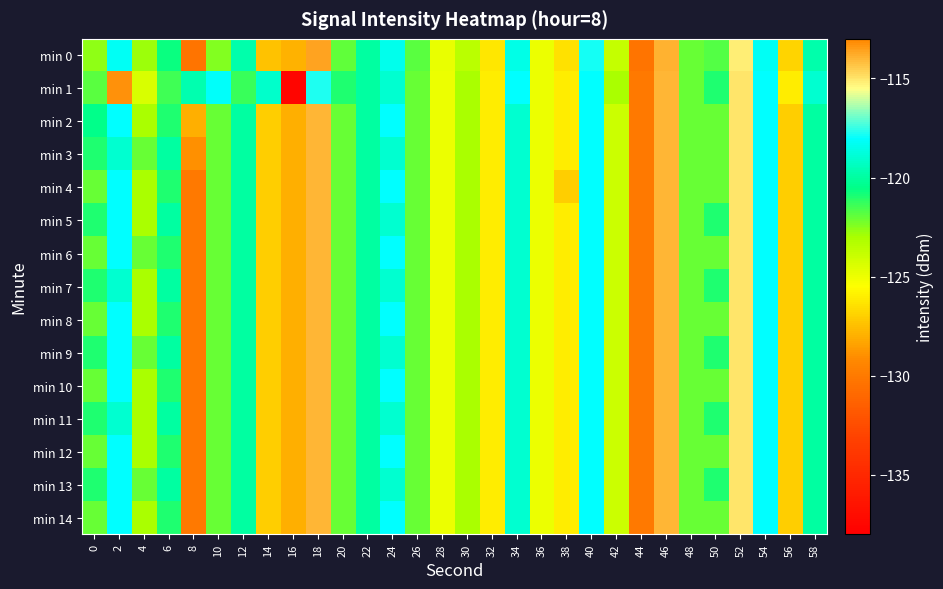

Reading left to right, list all the values displayed in this chart.

min 0: 0=-122.6	2=-118.3	4=-122.8	6=-120.6	8=-130.4	10=-122.4	12=-119.8	14=-127.4	16=-127.9	18=-113.6	20=-122.0	22=-120.0	24=-118.4	26=-121.9	28=-124.8	30=-123.5	32=-126.2	34=-118.6	36=-125.0	38=-126.4	40=-117.8	42=-123.8	44=-130.4	46=-113.9	48=-122.0	50=-121.7	52=-115.2	54=-118.3	56=-126.8	58=-119.8
min 1: 0=-121.8	2=-113.3	4=-124.3	6=-121.4	8=-119.7	10=-118.1	12=-121.3	14=-119.1	16=-137.5	18=-117.7	20=-121.0	22=-120.0	24=-119.0	26=-122.0	28=-125.0	30=-123.0	32=-126.0	34=-118.0	36=-125.0	38=-126.0	40=-118.0	42=-123.0	44=-130.0	46=-114.0	48=-122.0	50=-121.0	52=-115.0	54=-118.0	56=-126.0	58=-119.0
min 2: 0=-120.5	2=-118.0	4=-123.0	6=-121.0	8=-128.0	10=-122.0	12=-120.0	14=-127.0	16=-128.0	18=-114.0	20=-122.0	22=-120.0	24=-118.0	26=-122.0	28=-125.0	30=-123.0	32=-126.0	34=-119.0	36=-125.0	38=-126.0	40=-118.0	42=-124.0	44=-130.0	46=-114.0	48=-122.0	50=-122.0	52=-115.0	54=-118.0	56=-127.0	58=-120.0
min 3: 0=-121.0	2=-119.0	4=-122.0	6=-120.0	8=-129.0	10=-122.0	12=-120.0	14=-127.0	16=-128.0	18=-114.0	20=-122.0	22=-120.0	24=-119.0	26=-122.0	28=-125.0	30=-123.0	32=-126.0	34=-119.0	36=-125.0	38=-126.0	40=-118.0	42=-124.0	44=-130.0	46=-114.0	48=-122.0	50=-122.0	52=-115.0	54=-118.0	56=-127.0	58=-120.0
min 4: 0=-122.0	2=-118.0	4=-123.0	6=-121.0	8=-130.0	10=-122.0	12=-120.0	14=-127.0	16=-128.0	18=-114.0	20=-122.0	22=-120.0	24=-118.0	26=-122.0	28=-125.0	30=-123.0	32=-126.0	34=-119.0	36=-125.0	38=-127.0	40=-118.0	42=-124.0	44=-130.0	46=-114.0	48=-122.0	50=-122.0	52=-115.0	54=-118.0	56=-127.0	58=-120.0
min 5: 0=-121.0	2=-118.0	4=-123.0	6=-120.0	8=-130.0	10=-122.0	12=-120.0	14=-127.0	16=-128.0	18=-114.0	20=-122.0	22=-120.0	24=-119.0	26=-122.0	28=-125.0	30=-123.0	32=-126.0	34=-119.0	36=-125.0	38=-126.0	40=-118.0	42=-124.0	44=-130.0	46=-114.0	48=-122.0	50=-121.0	52=-115.0	54=-118.0	56=-127.0	58=-120.0
min 6: 0=-122.0	2=-118.0	4=-122.0	6=-121.0	8=-130.0	10=-122.0	12=-120.0	14=-127.0	16=-128.0	18=-114.0	20=-122.0	22=-120.0	24=-118.0	26=-122.0	28=-125.0	30=-123.0	32=-126.0	34=-119.0	36=-125.0	38=-126.0	40=-118.0	42=-124.0	44=-130.0	46=-114.0	48=-122.0	50=-122.0	52=-115.0	54=-118.0	56=-127.0	58=-120.0
min 7: 0=-121.0	2=-119.0	4=-123.0	6=-120.0	8=-130.0	10=-122.0	12=-120.0	14=-127.0	16=-128.0	18=-114.0	20=-122.0	22=-120.0	24=-119.0	26=-122.0	28=-125.0	30=-123.0	32=-126.0	34=-119.0	36=-125.0	38=-126.0	40=-118.0	42=-124.0	44=-130.0	46=-114.0	48=-122.0	50=-121.0	52=-115.0	54=-118.0	56=-127.0	58=-120.0
min 8: 0=-122.0	2=-118.0	4=-123.0	6=-121.0	8=-130.0	10=-122.0	12=-120.0	14=-127.0	16=-128.0	18=-114.0	20=-122.0	22=-120.0	24=-118.0	26=-122.0	28=-125.0	30=-123.0	32=-126.0	34=-119.0	36=-125.0	38=-126.0	40=-118.0	42=-124.0	44=-130.0	46=-114.0	48=-122.0	50=-122.0	52=-115.0	54=-118.0	56=-127.0	58=-120.0
min 9: 0=-121.0	2=-118.0	4=-122.0	6=-120.0	8=-130.0	10=-122.0	12=-120.0	14=-127.0	16=-128.0	18=-114.0	20=-122.0	22=-120.0	24=-119.0	26=-122.0	28=-125.0	30=-123.0	32=-126.0	34=-119.0	36=-125.0	38=-126.0	40=-118.0	42=-124.0	44=-130.0	46=-114.0	48=-122.0	50=-121.0	52=-115.0	54=-118.0	56=-127.0	58=-120.0
min 10: 0=-122.0	2=-118.0	4=-123.0	6=-121.0	8=-130.0	10=-122.0	12=-120.0	14=-127.0	16=-128.0	18=-114.0	20=-122.0	22=-120.0	24=-118.0	26=-122.0	28=-125.0	30=-123.0	32=-126.0	34=-119.0	36=-125.0	38=-126.0	40=-118.0	42=-124.0	44=-130.0	46=-114.0	48=-122.0	50=-122.0	52=-115.0	54=-118.0	56=-127.0	58=-120.0
min 11: 0=-121.0	2=-119.0	4=-123.0	6=-120.0	8=-130.0	10=-122.0	12=-120.0	14=-127.0	16=-128.0	18=-114.0	20=-122.0	22=-120.0	24=-119.0	26=-122.0	28=-125.0	30=-123.0	32=-126.0	34=-119.0	36=-125.0	38=-126.0	40=-118.0	42=-124.0	44=-130.0	46=-114.0	48=-122.0	50=-121.0	52=-115.0	54=-118.0	56=-127.0	58=-120.0
min 12: 0=-122.0	2=-118.0	4=-123.0	6=-121.0	8=-130.0	10=-122.0	12=-120.0	14=-127.0	16=-128.0	18=-114.0	20=-122.0	22=-120.0	24=-118.0	26=-122.0	28=-125.0	30=-123.0	32=-126.0	34=-119.0	36=-125.0	38=-126.0	40=-118.0	42=-124.0	44=-130.0	46=-114.0	48=-122.0	50=-122.0	52=-115.0	54=-118.0	56=-127.0	58=-120.0
min 13: 0=-121.0	2=-118.0	4=-122.0	6=-120.0	8=-130.0	10=-122.0	12=-120.0	14=-127.0	16=-128.0	18=-114.0	20=-122.0	22=-120.0	24=-119.0	26=-122.0	28=-125.0	30=-123.0	32=-126.0	34=-119.0	36=-125.0	38=-126.0	40=-118.0	42=-124.0	44=-130.0	46=-114.0	48=-122.0	50=-121.0	52=-115.0	54=-118.0	56=-127.0	58=-120.0
min 14: 0=-122.0	2=-118.0	4=-123.0	6=-121.0	8=-130.0	10=-122.0	12=-120.0	14=-127.0	16=-128.0	18=-114.0	20=-122.0	22=-120.0	24=-118.0	26=-122.0	28=-125.0	30=-123.0	32=-126.0	34=-119.0	36=-125.0	38=-126.0	40=-118.0	42=-124.0	44=-130.0	46=-114.0	48=-122.0	50=-122.0	52=-115.0	54=-118.0	56=-127.0	58=-120.0